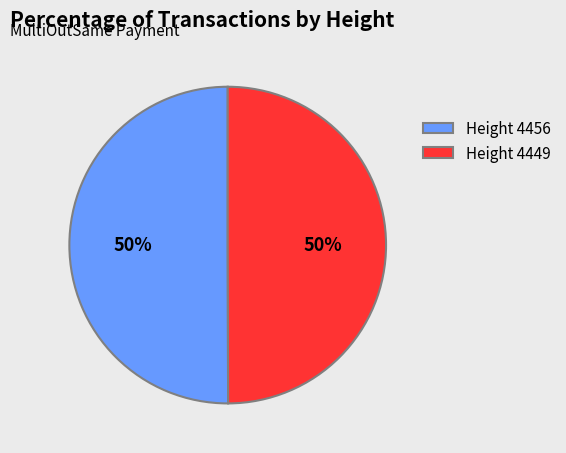

Do Height 4456 and Height 4449 together represent more than half of the pie?

Yes